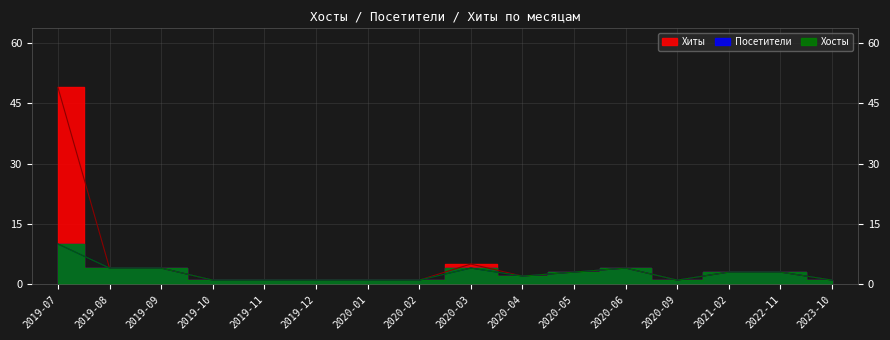

What is the difference between the maximum and second lowest values in the Хосты series?

9